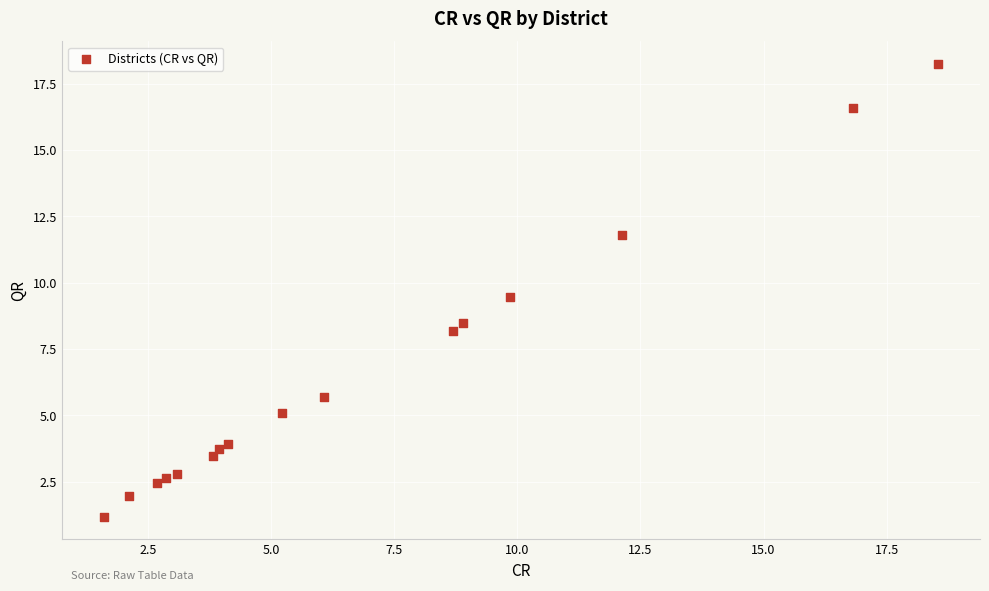

What is the range of X values (max minus min)?

17.0